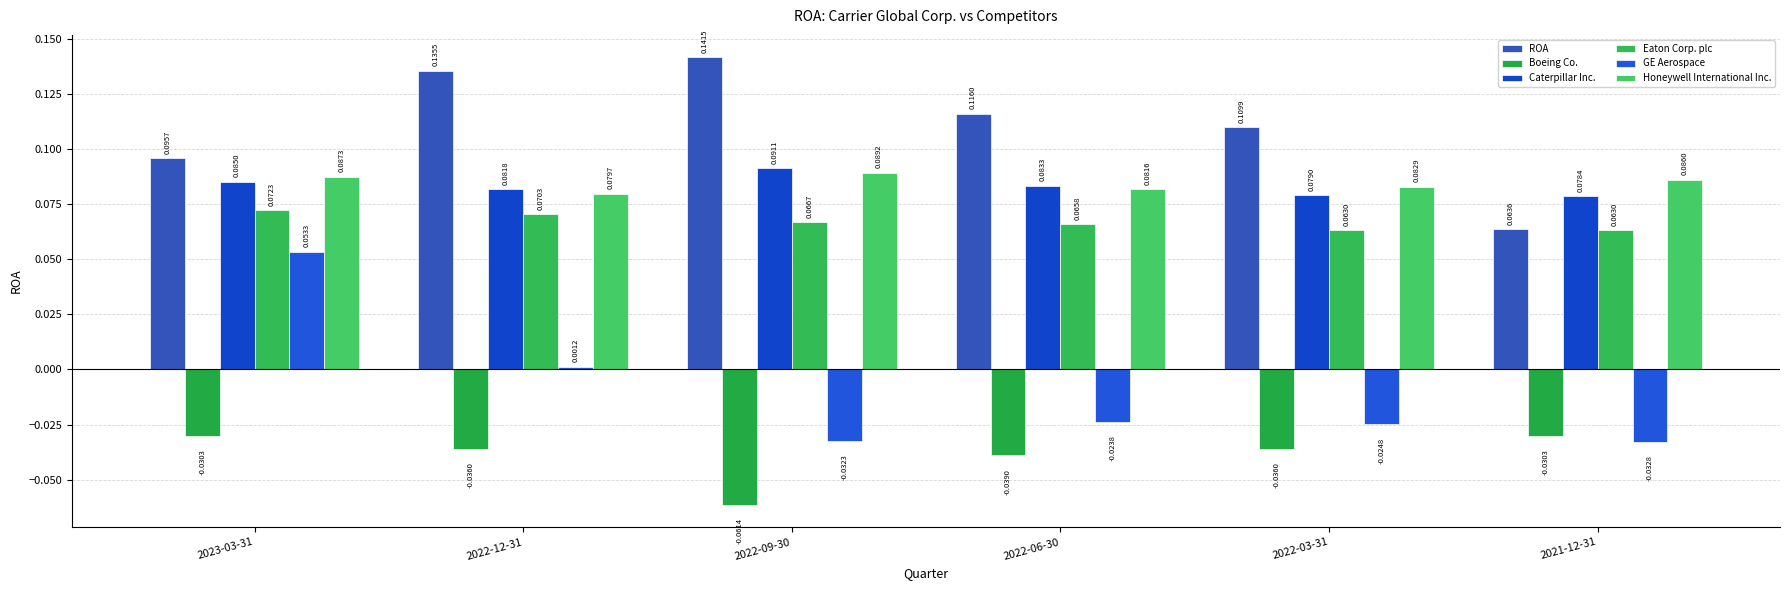

Are the bars grouped side by side (vs. stacked)?

Yes